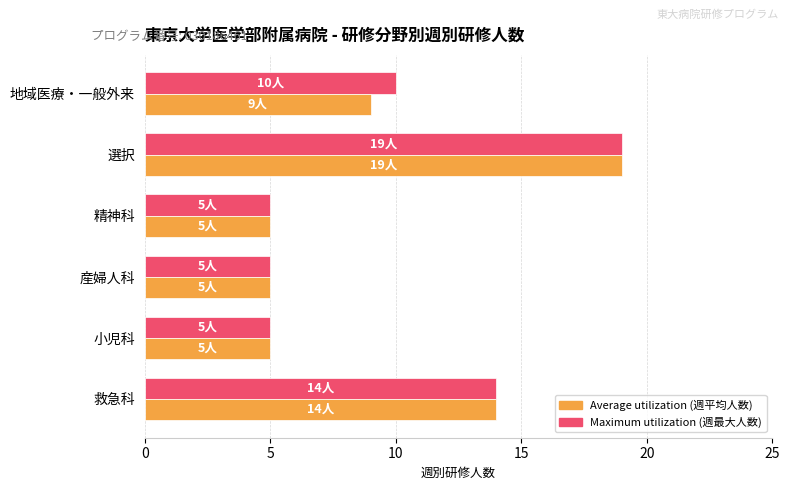

What is the total value across all series at 精神科?

10